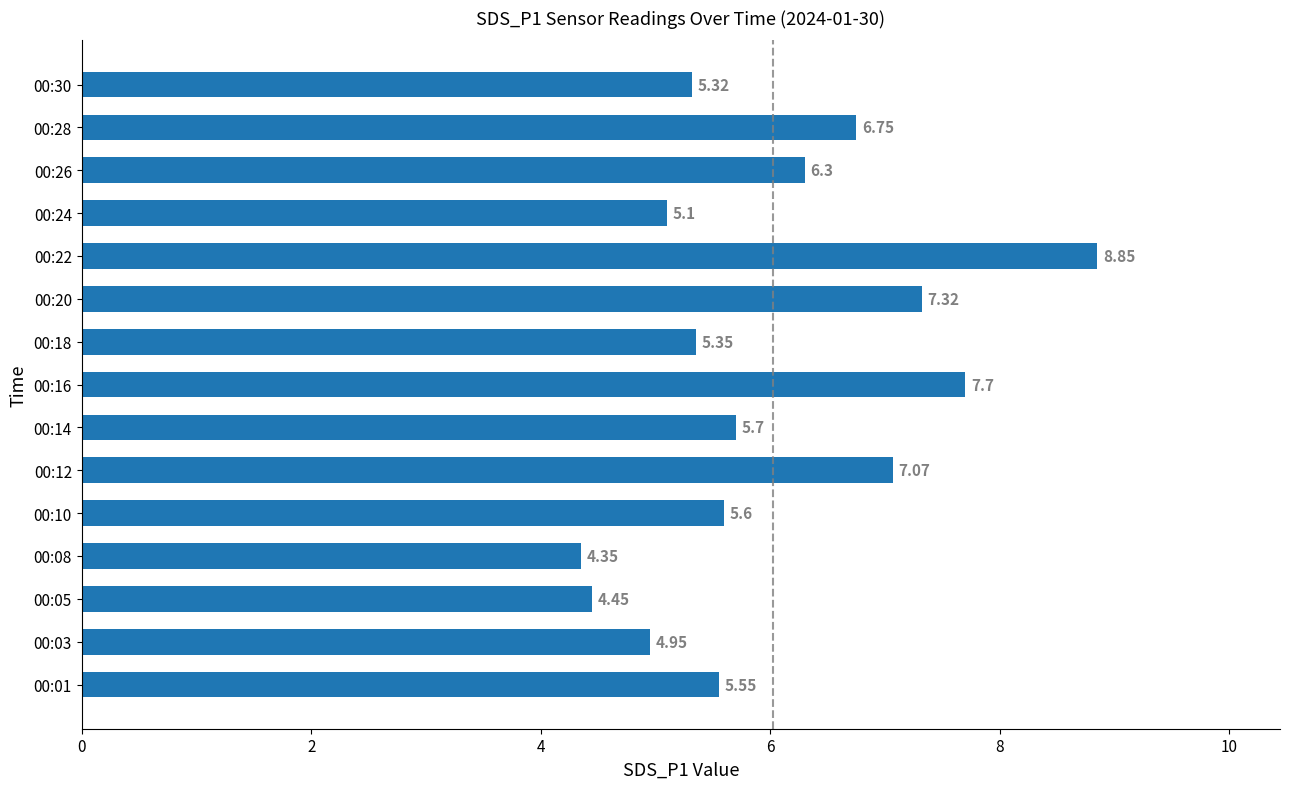

What is the sum of all values?

90.4